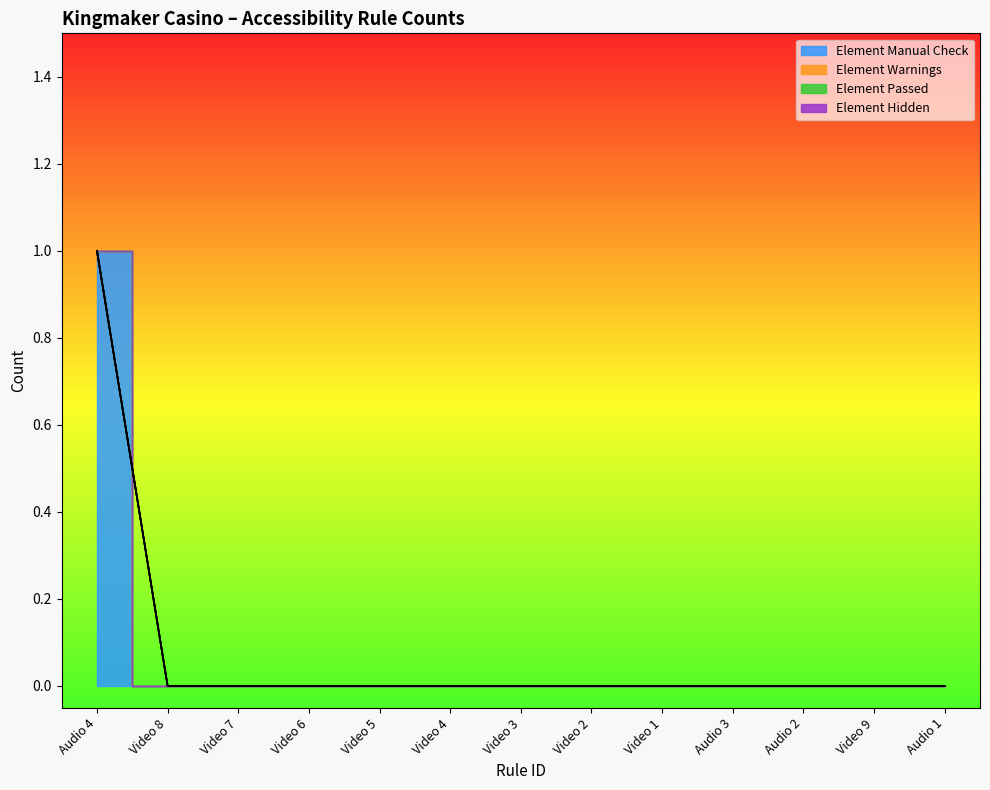

What position from the right is Video 1?

5